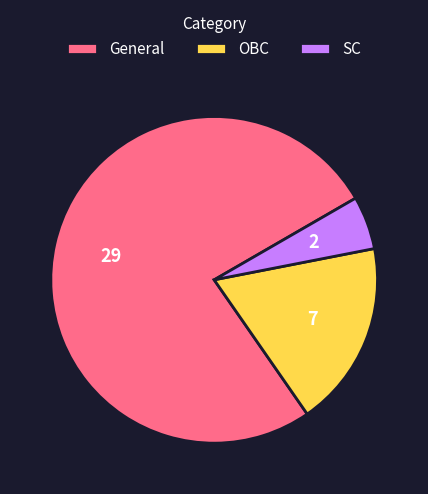

Do OBC and General together represent more than half of the pie?

Yes